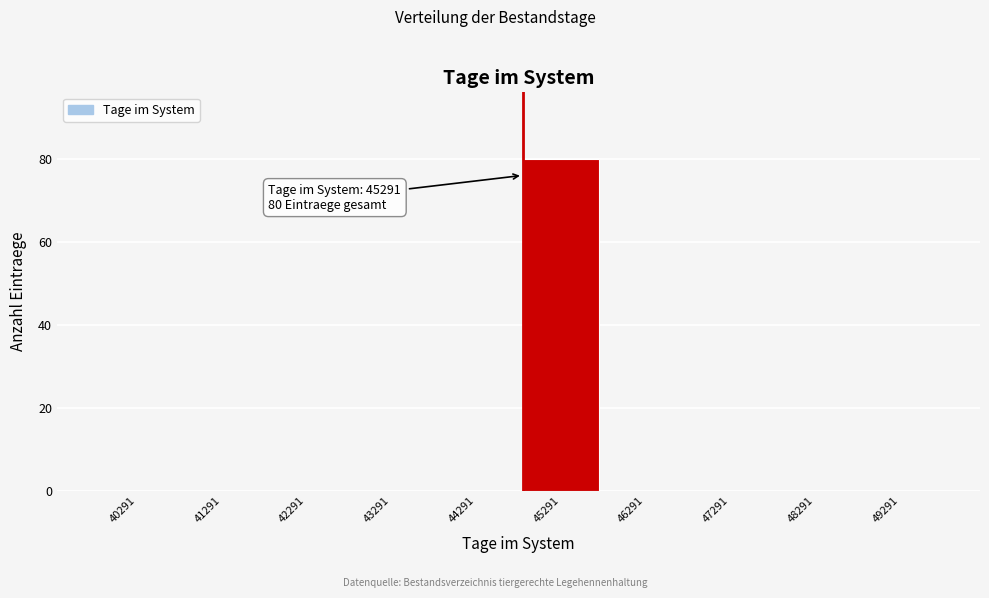

Reading left to right, transcribe all the data shown in this chart.

40291=0	41291=0	42291=0	43291=0	44291=0	45291=80	46291=0	47291=0	48291=0	49291=0